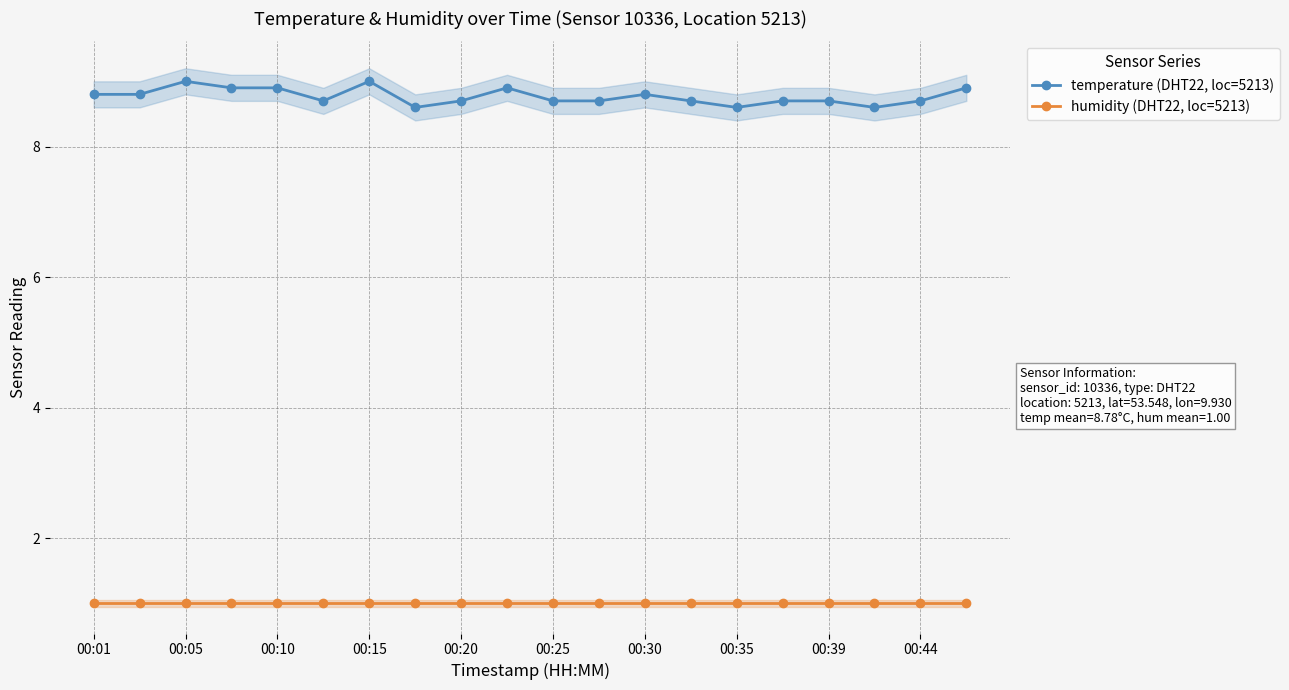

How many lines are shown in the chart?

2